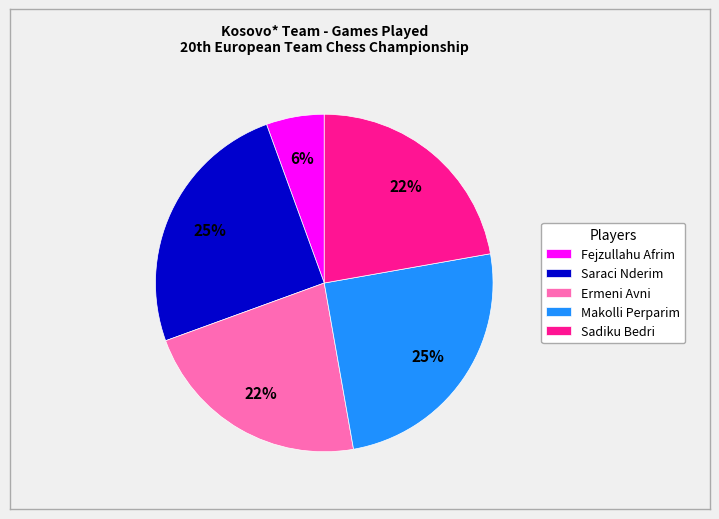

Which category has the smallest portion of the pie?

Fejzullahu Afrim